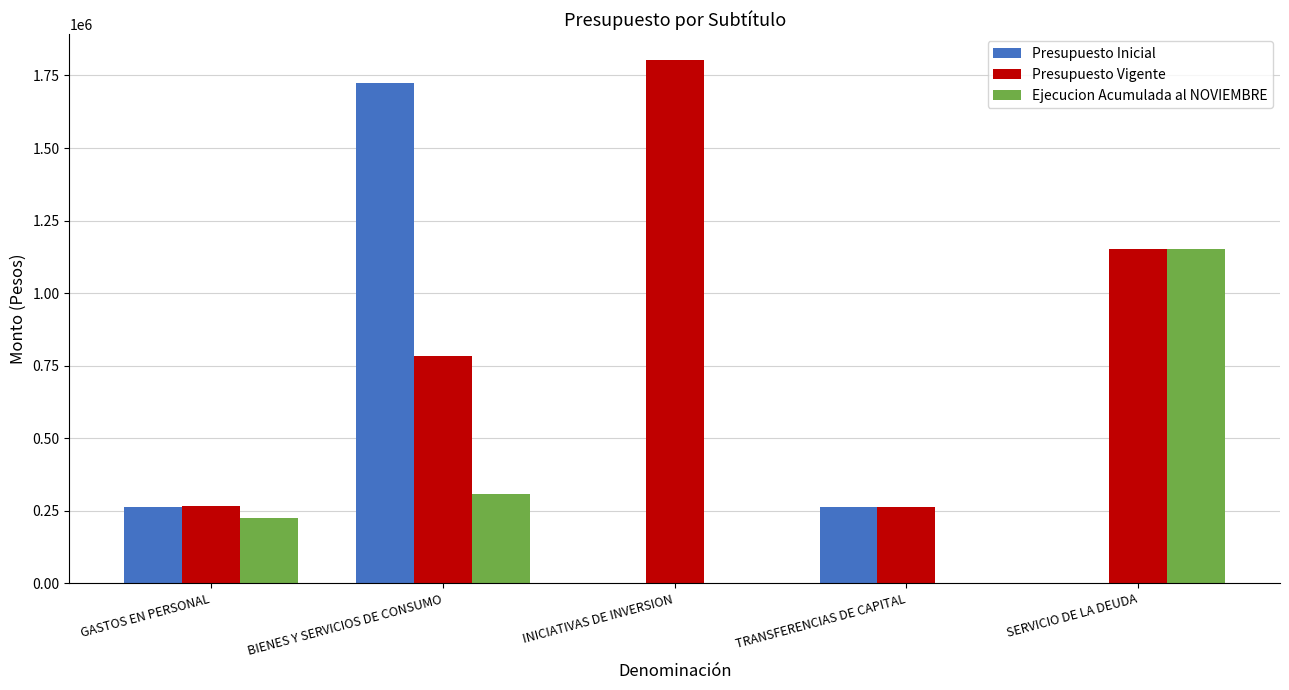

What are all the series names shown in the legend?

Presupuesto Inicial, Presupuesto Vigente, Ejecucion Acumulada al NOVIEMBRE